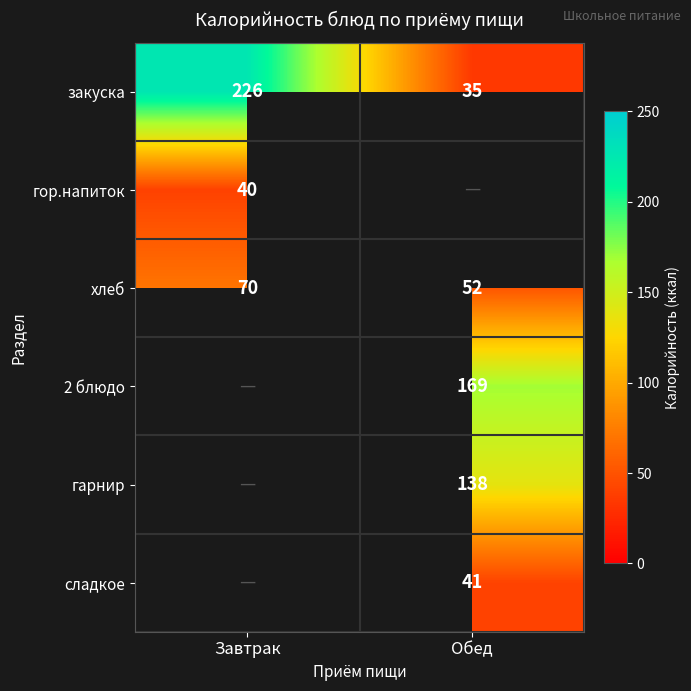

Which category has the highest value in the закуска series?

Завтрак